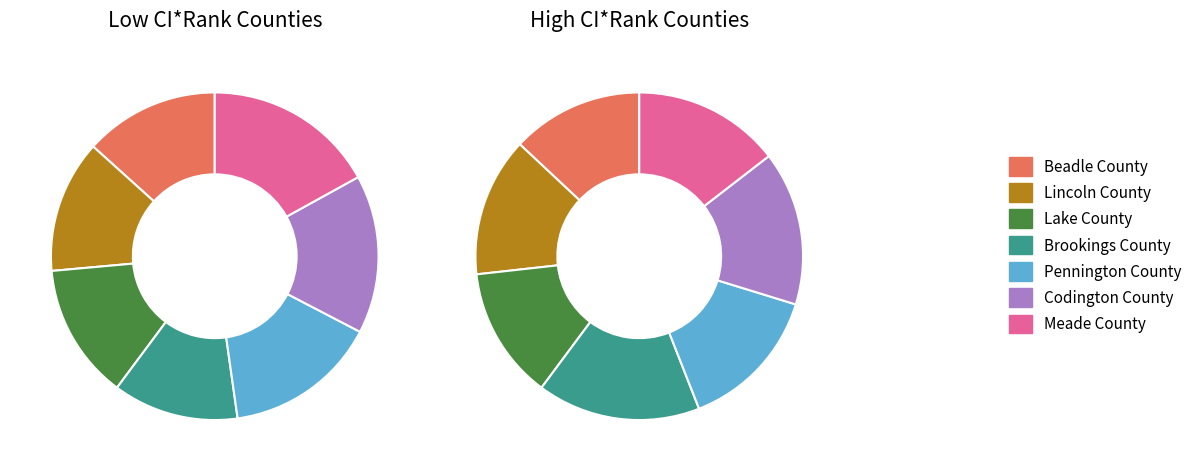

To the nearest percent, what is the average slice percentage?

14%